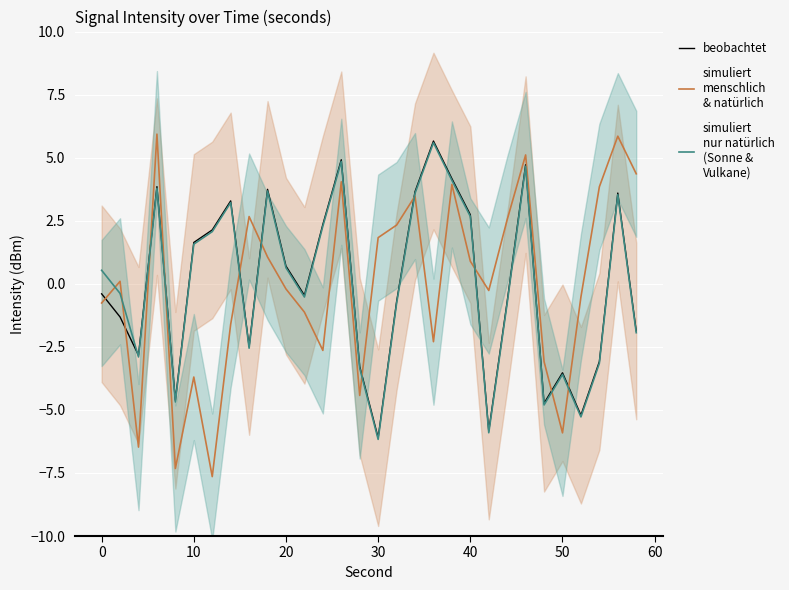

True or false: simuliert
nur natürlich
(Sonne &
Vulkane) has a value of 6.3 at 23.

False